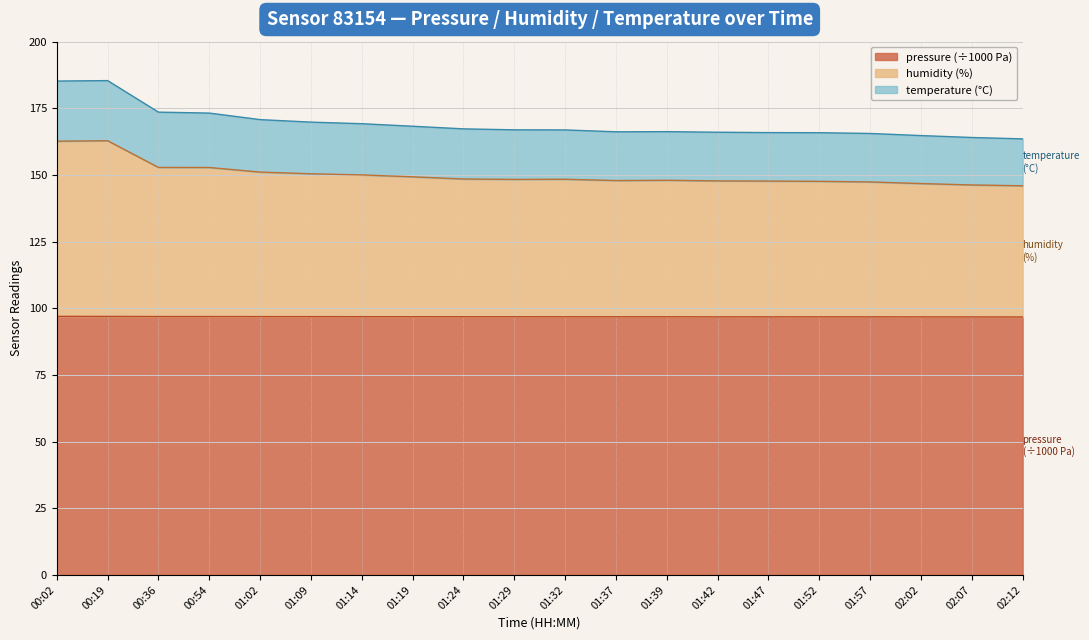

The value of pressure (÷1000 Pa) at 01:42 is 96.8. True or false?

True